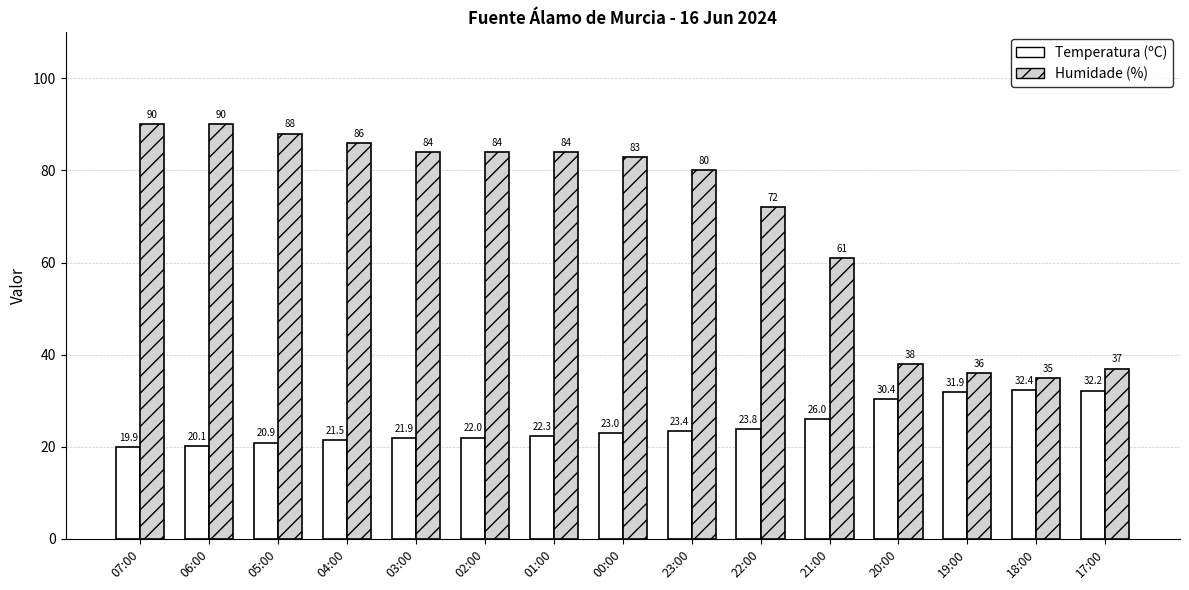

Is it true that Temperatura (ºC) equals 11.6 at 02:00?

False